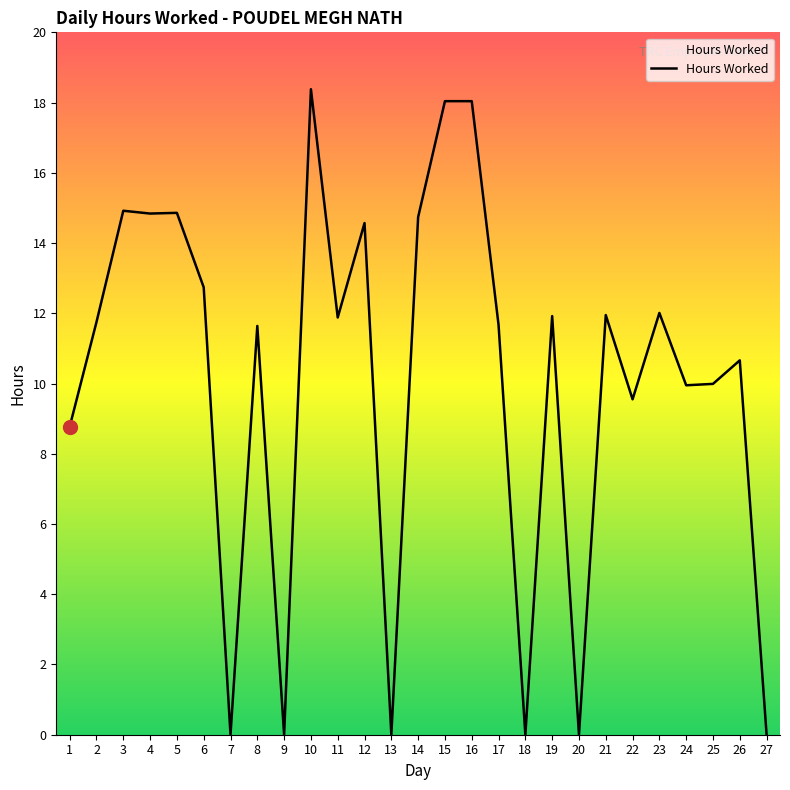

Count the number of categories in the chart.

27